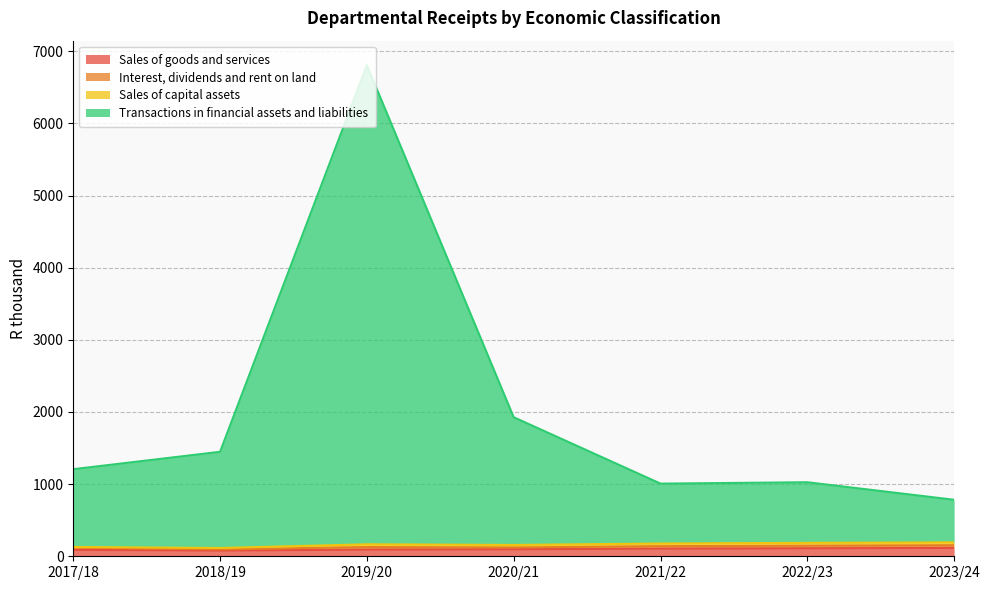

How many data points in Transactions in financial assets and liabilities are above 1207?

3